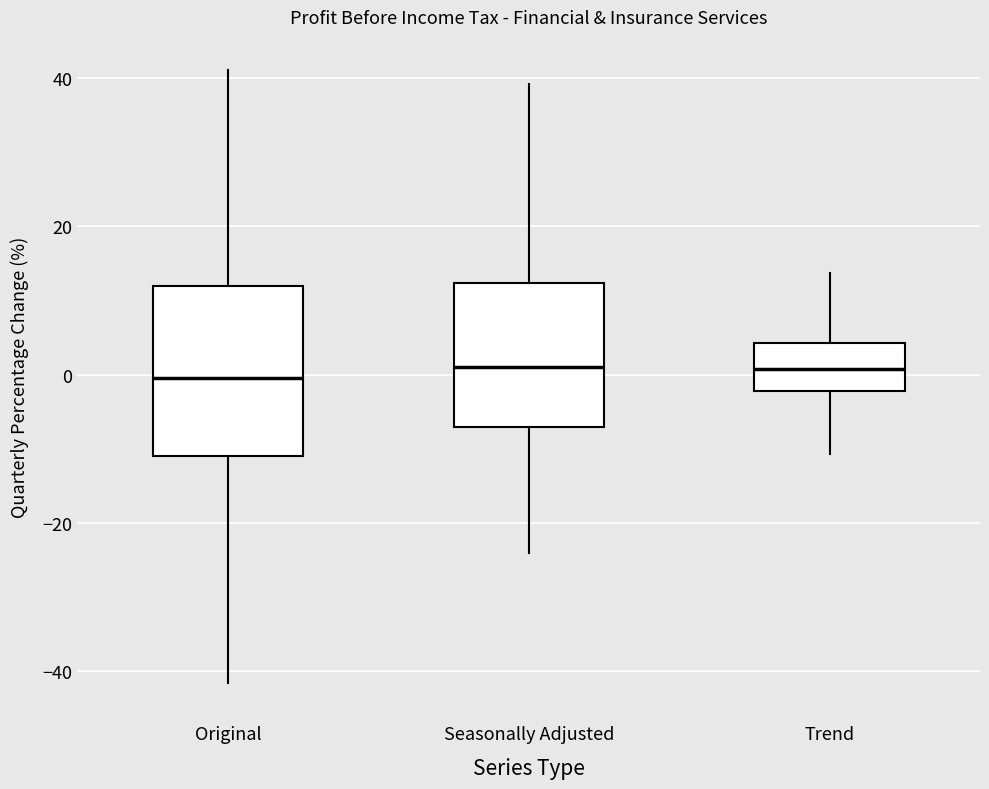

Where is the upper edge of the box for Trend on the y-axis? The values are not printed on the chart, so give them approximately, as read against the axis.

4